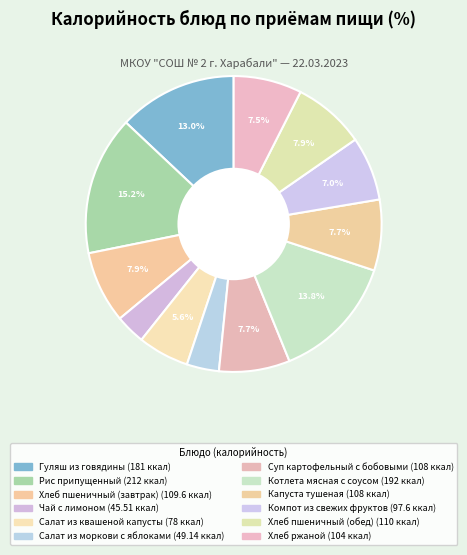

How many segments does this pie chart have?

12